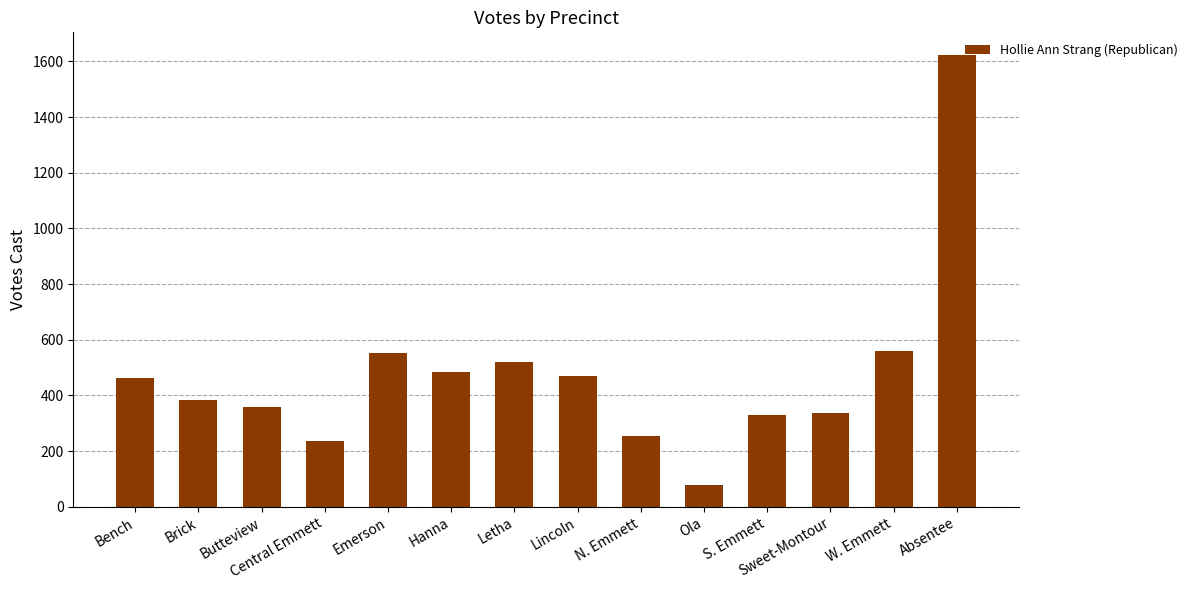

Does the chart contain any negative values?

No